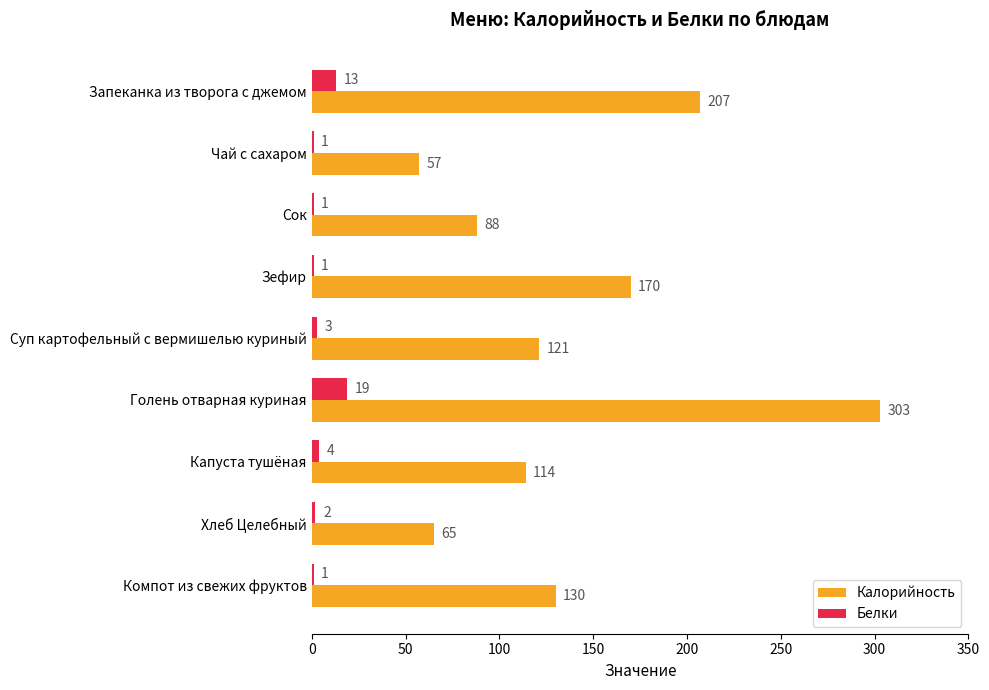

Where is Калорийность nearest to the value 180?

Зефир